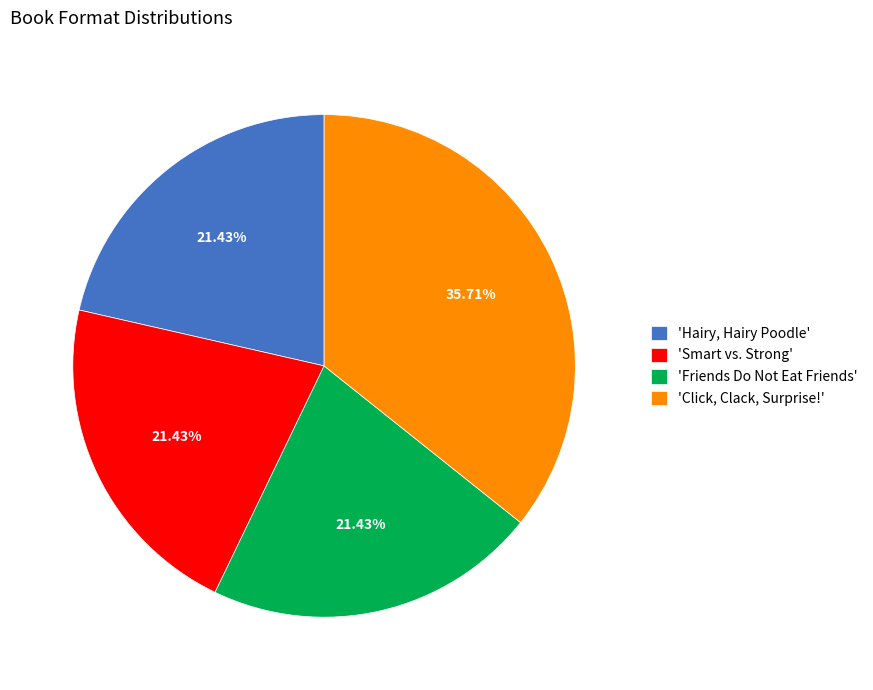

Is there any slice that represents more than half of the pie?

No